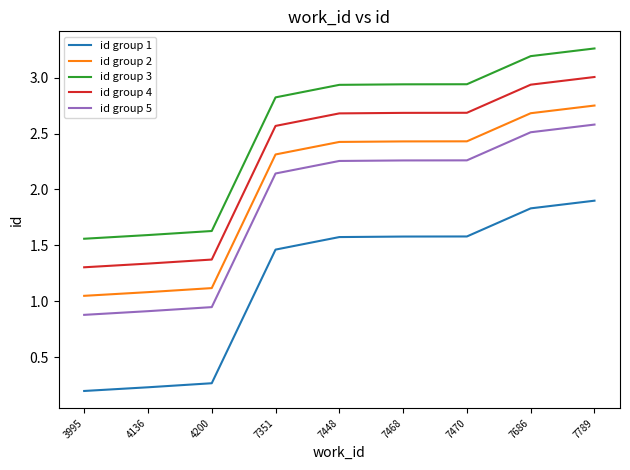

List the series in order of their peak value, lowest first.

id group 1, id group 5, id group 2, id group 4, id group 3